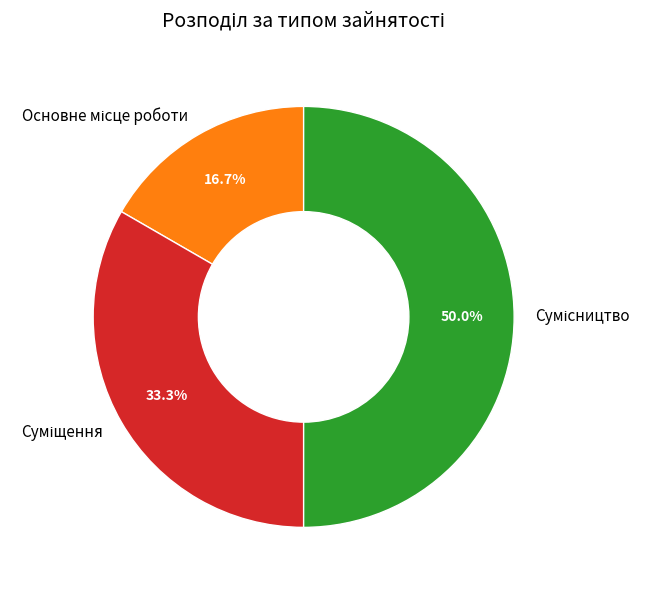

Count the number of slices in the pie.

3